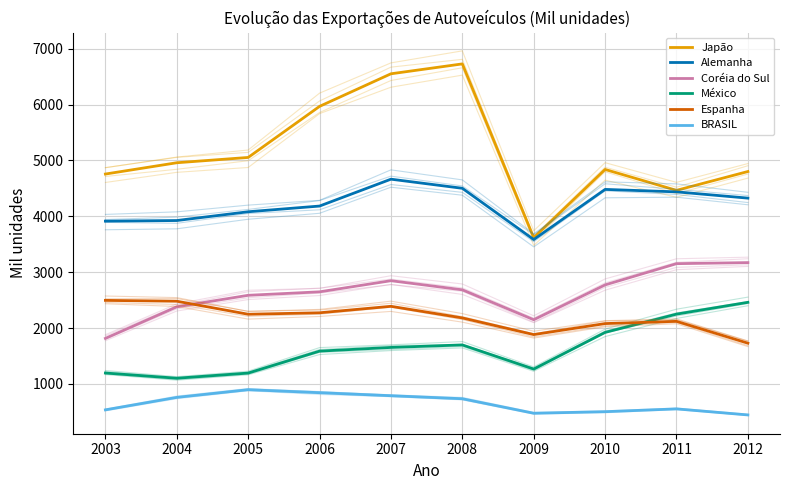

Where does the Espanha series first go above 2247?

2003